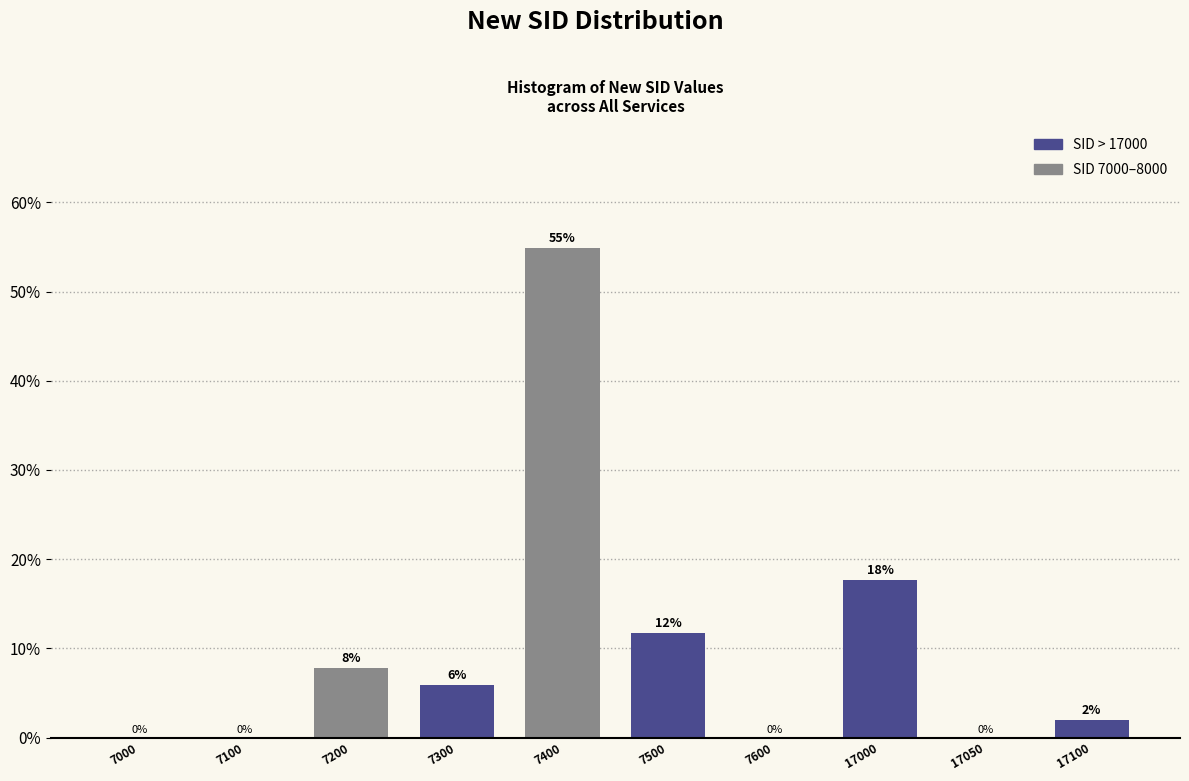

Approximately how many times larger is the value at 7500 compared to 7300?

2.0